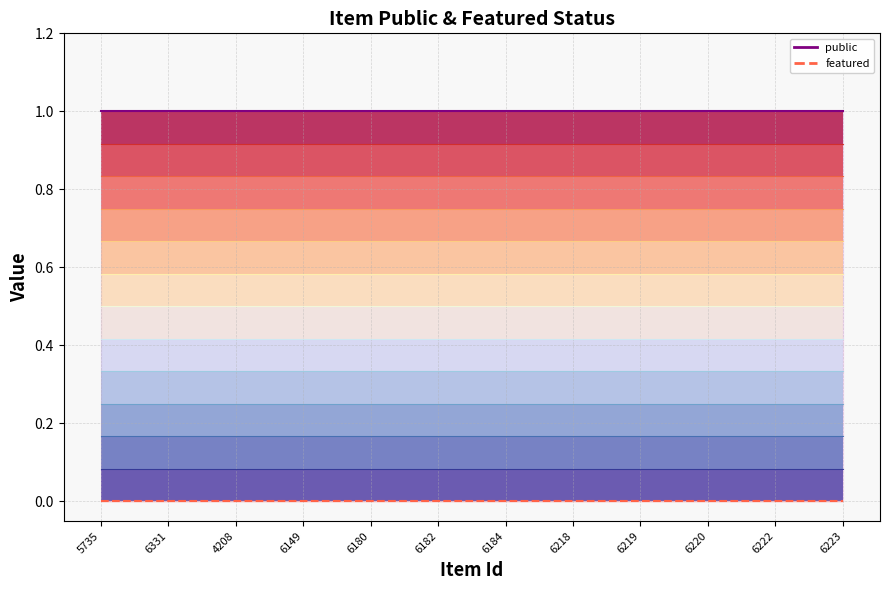

At 6182, list the series in order from smallest to largest.

featured (line), public (line)